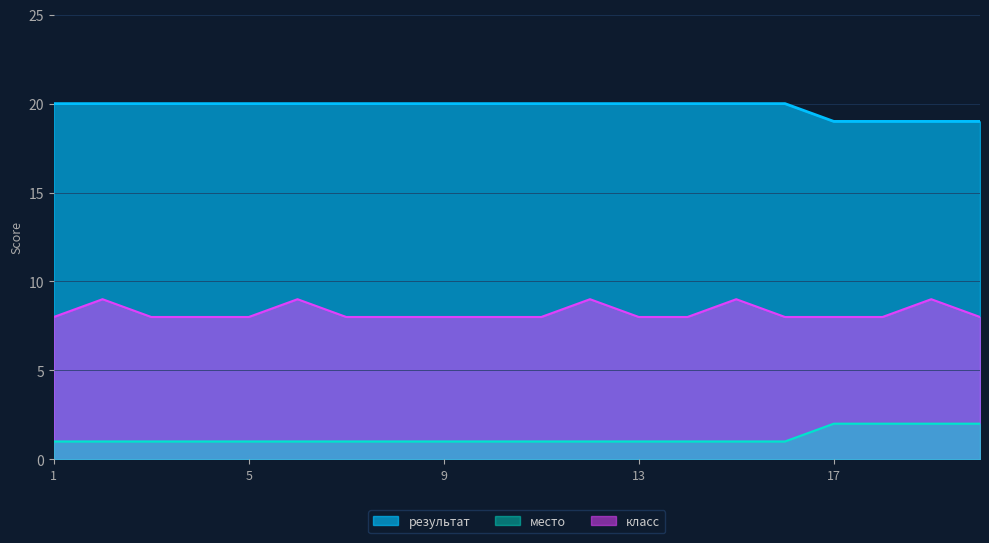

Does the chart have visible grid lines?

Yes